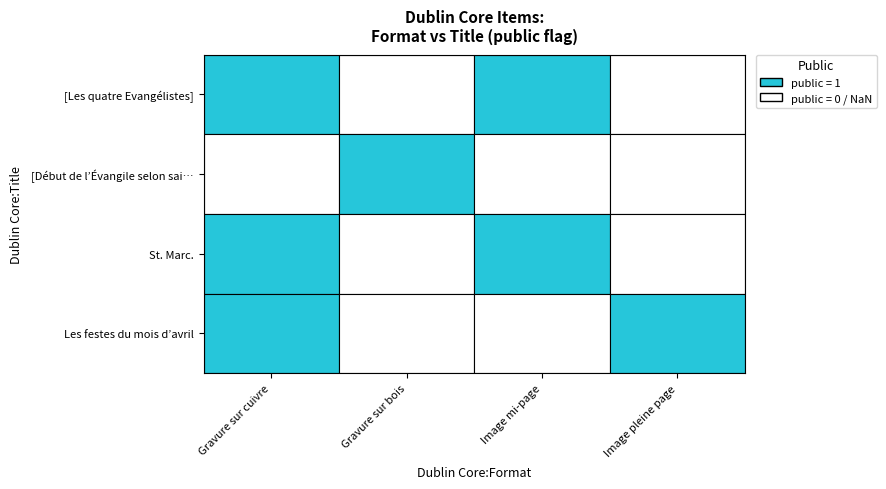

What is the total value across all series at Image pleine page?

1